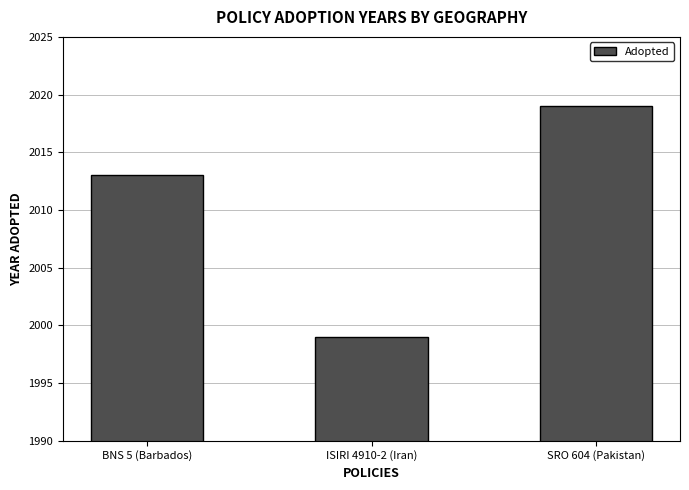

What position from the right is ISIRI 4910-2 (Iran)?

2